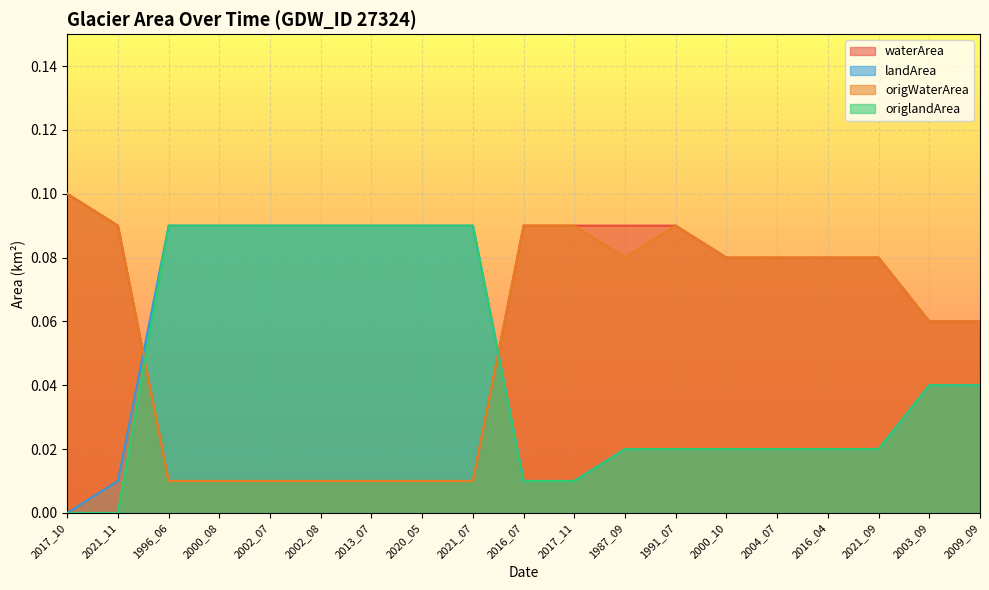

Is it true that waterArea equals 0.1 at 2021_11?

True